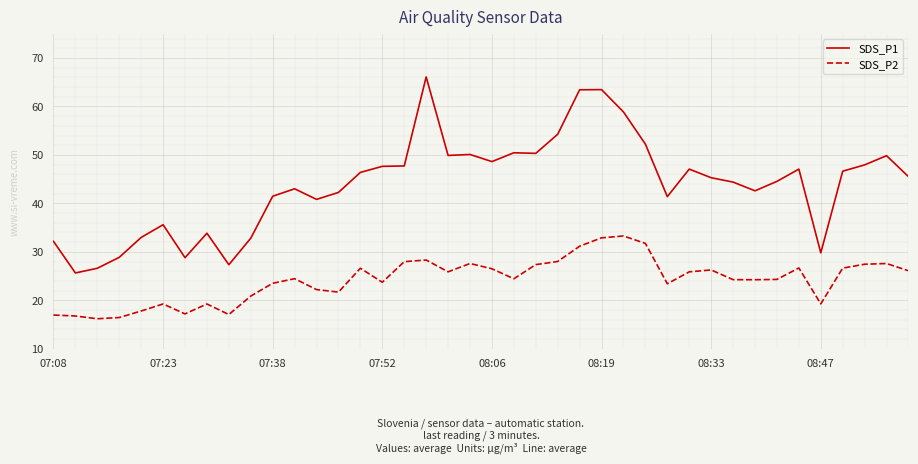

In SDS_P2, how many points are higher than both neighbors (excluding endpoints)?

10